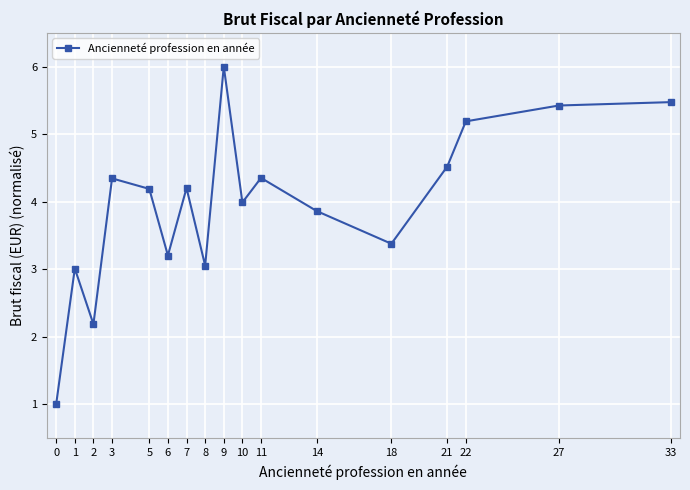

The value at 9 is 9.8. True or false?

False